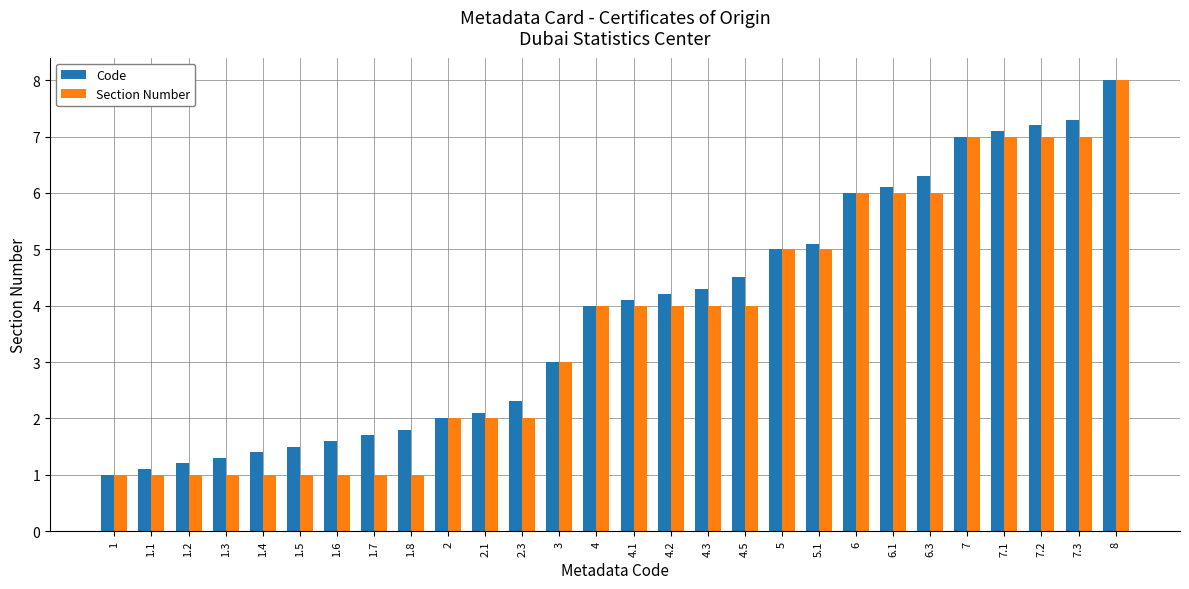

What is the total value across all series at 6.3?

12.3